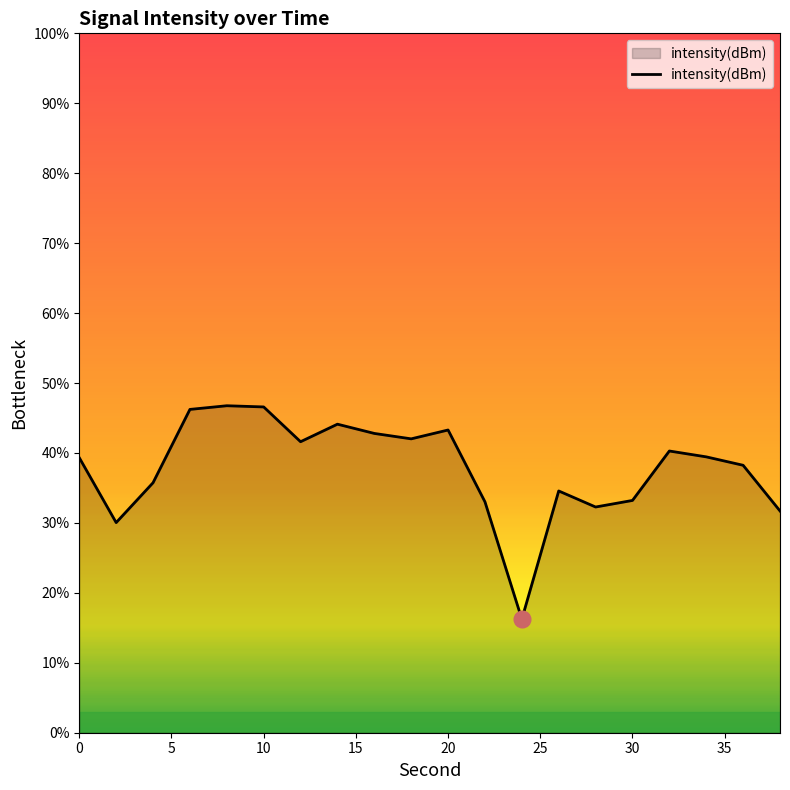

What is the average value?

37.9